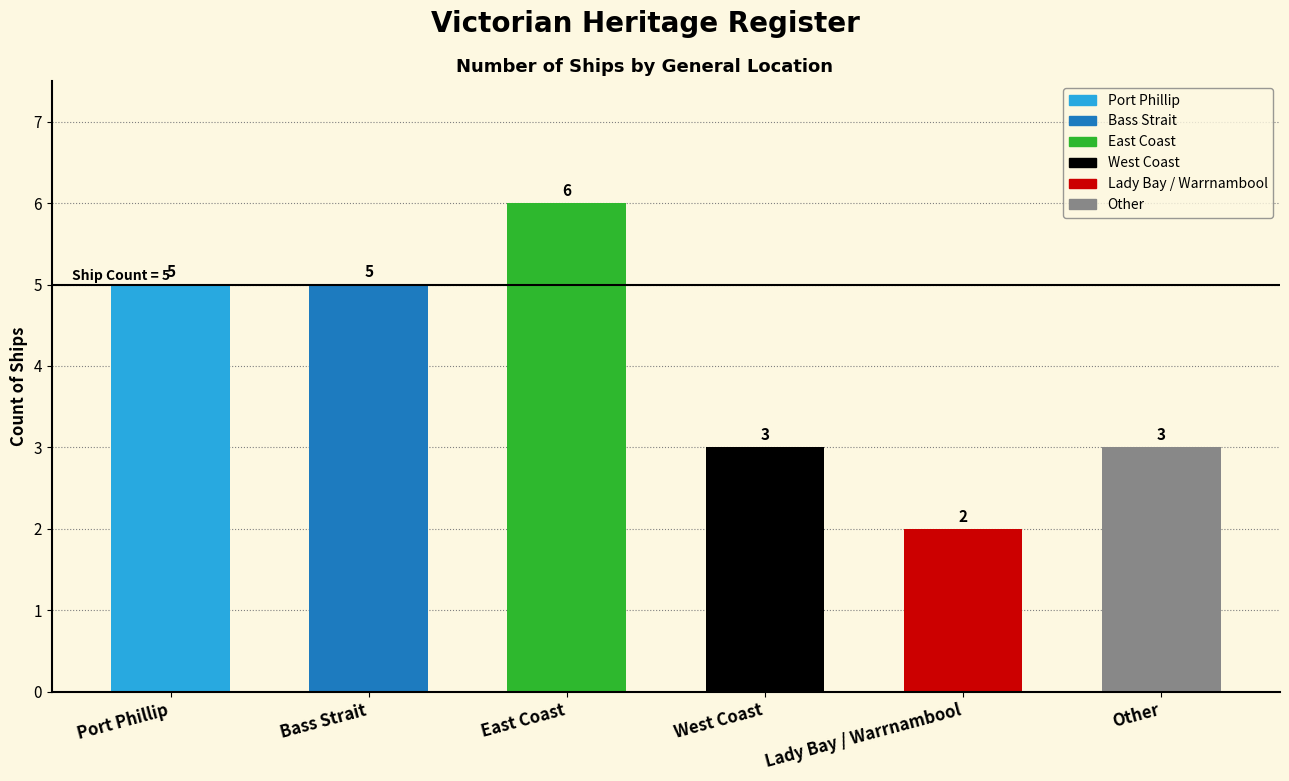

Does the chart contain stacked bars?

No